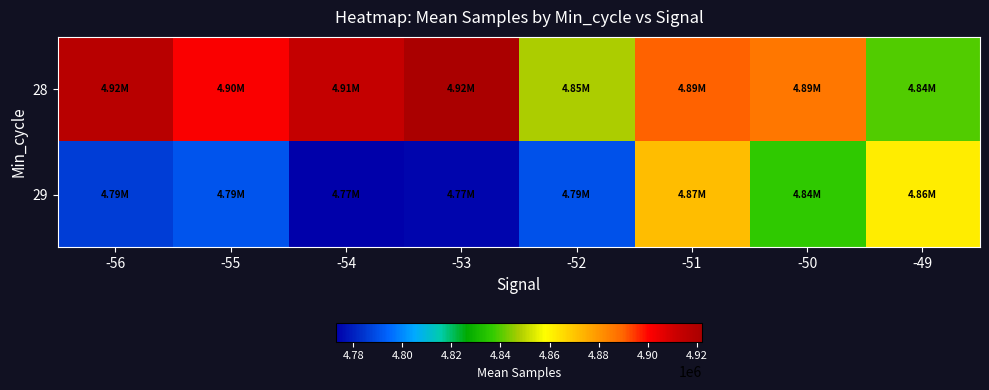

Reading left to right, what are all the values shown in this chart?

28: -56=4917024.0	-55=4901467.0	-54=4913307.0	-53=4921984.8	-52=4847551.3	-51=4890175.7	-50=4886057.7	-49=4839572.0
29: -56=4785928.5	-55=4790545.0	-54=4773006.5	-53=4774502.5	-52=4790044.5	-51=4871526.0	-50=4835865.5	-49=4861602.0